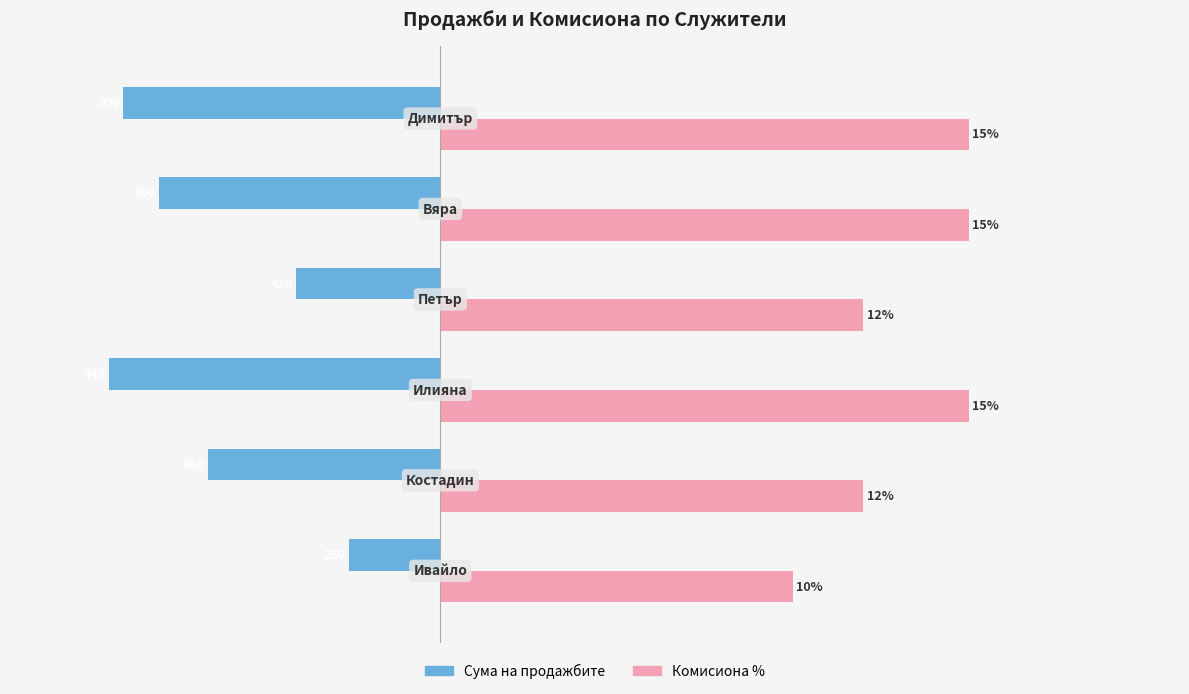

What are all the series names shown in the legend?

Сума на продажбите, Комисиона %